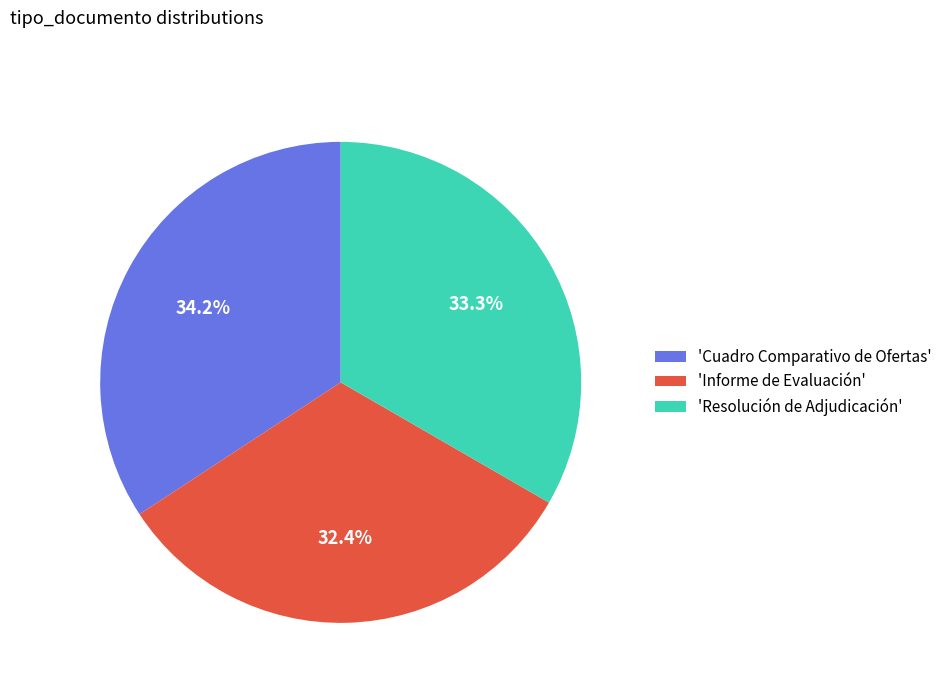

Is there a majority slice in this chart?

No